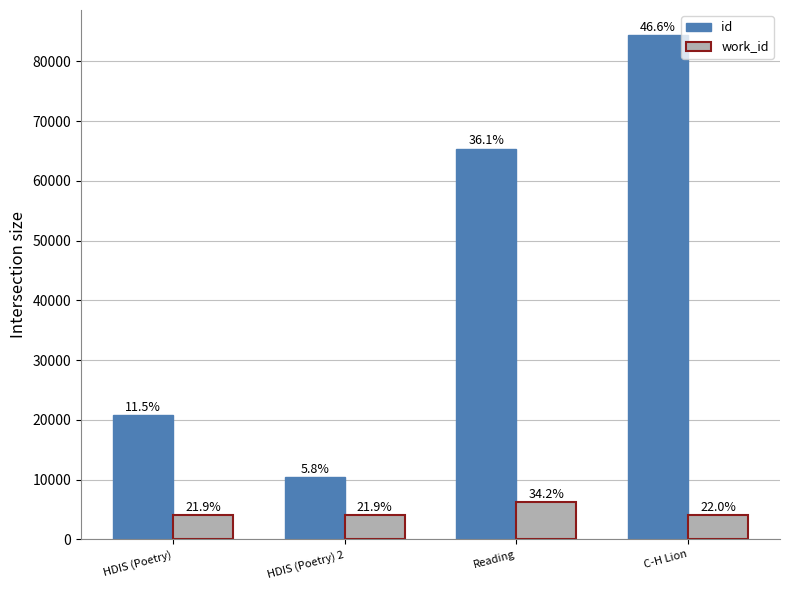

True or false: id has a value of 29251 at HDIS (Poetry).

False